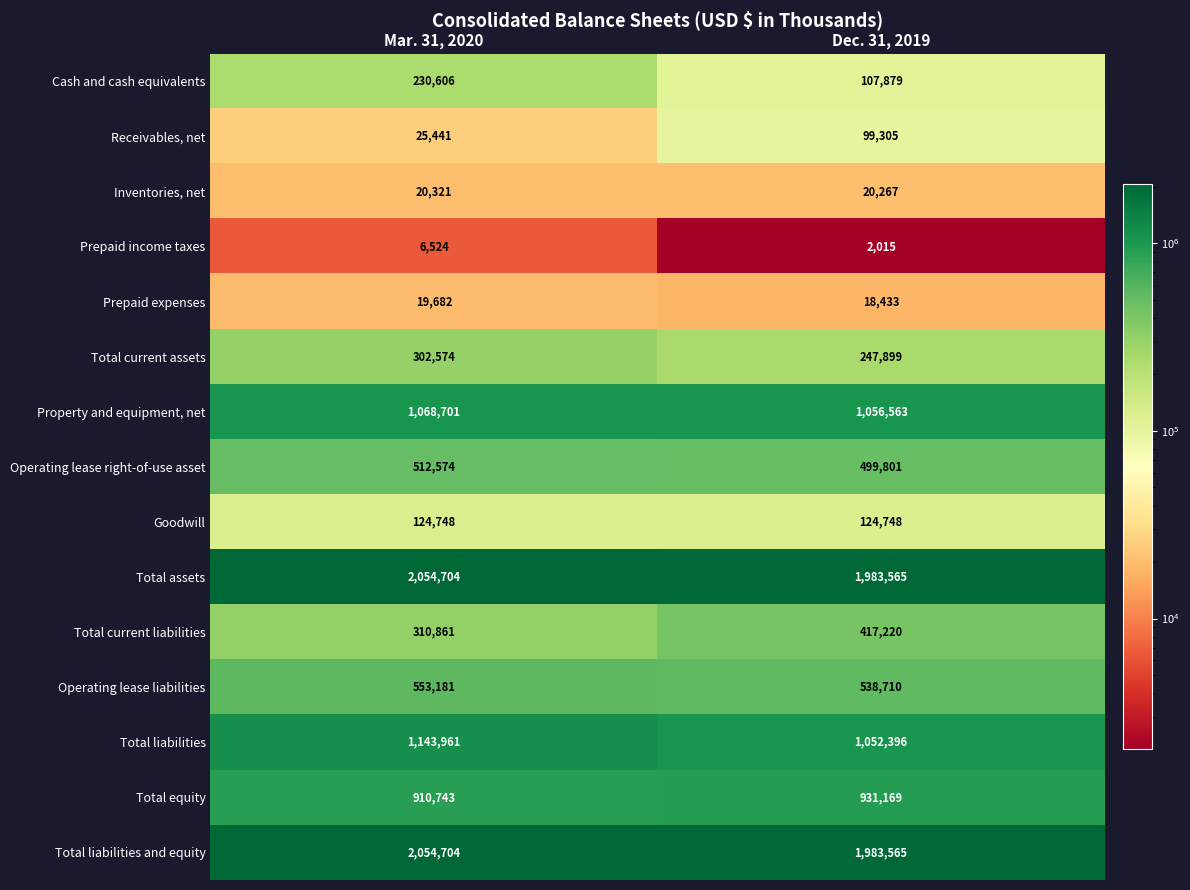

What is the difference between the highest and lowest values at Mar. 31, 2020?

2048180